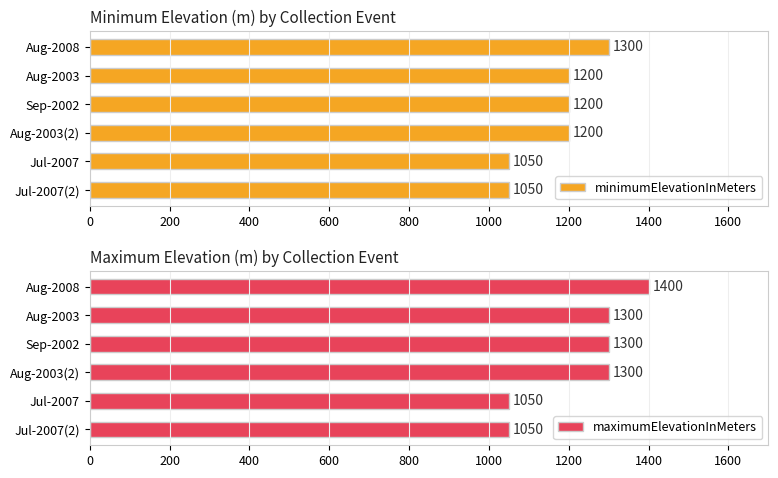

Is it true that minimumElevationInMeters equals 2150 at Sep-2002?

False